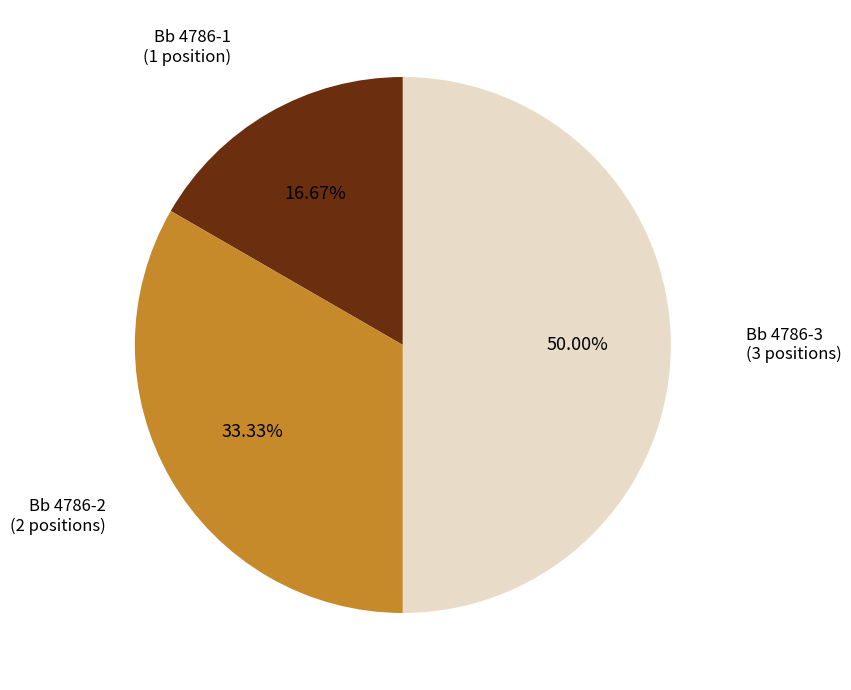

Is it true that Bb 4786-1 is 17% of the pie?

True